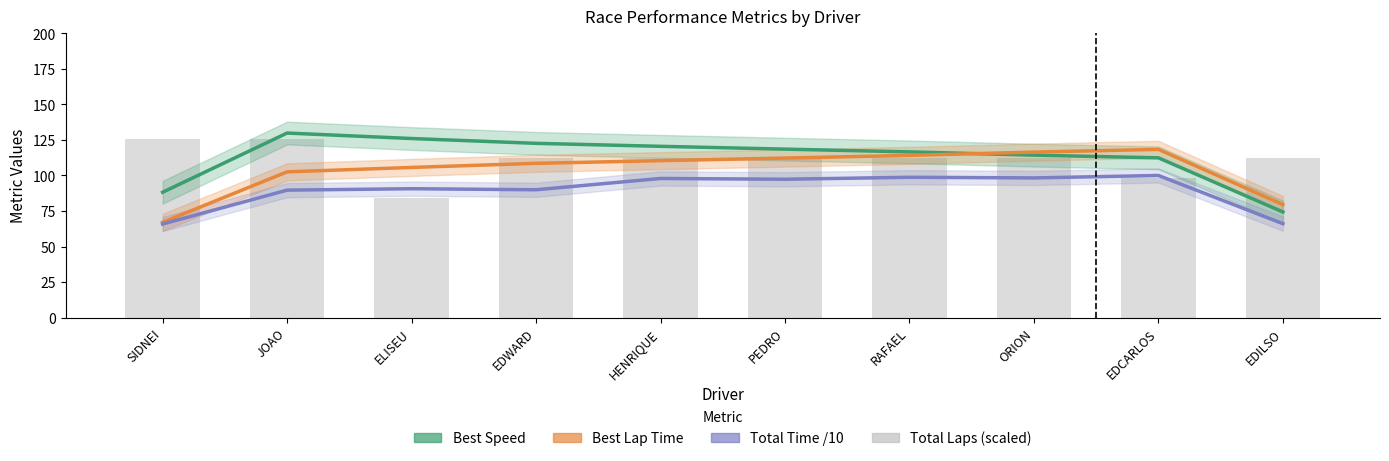

At which label is Best Lap Time (s) closest to 92?

JOAO